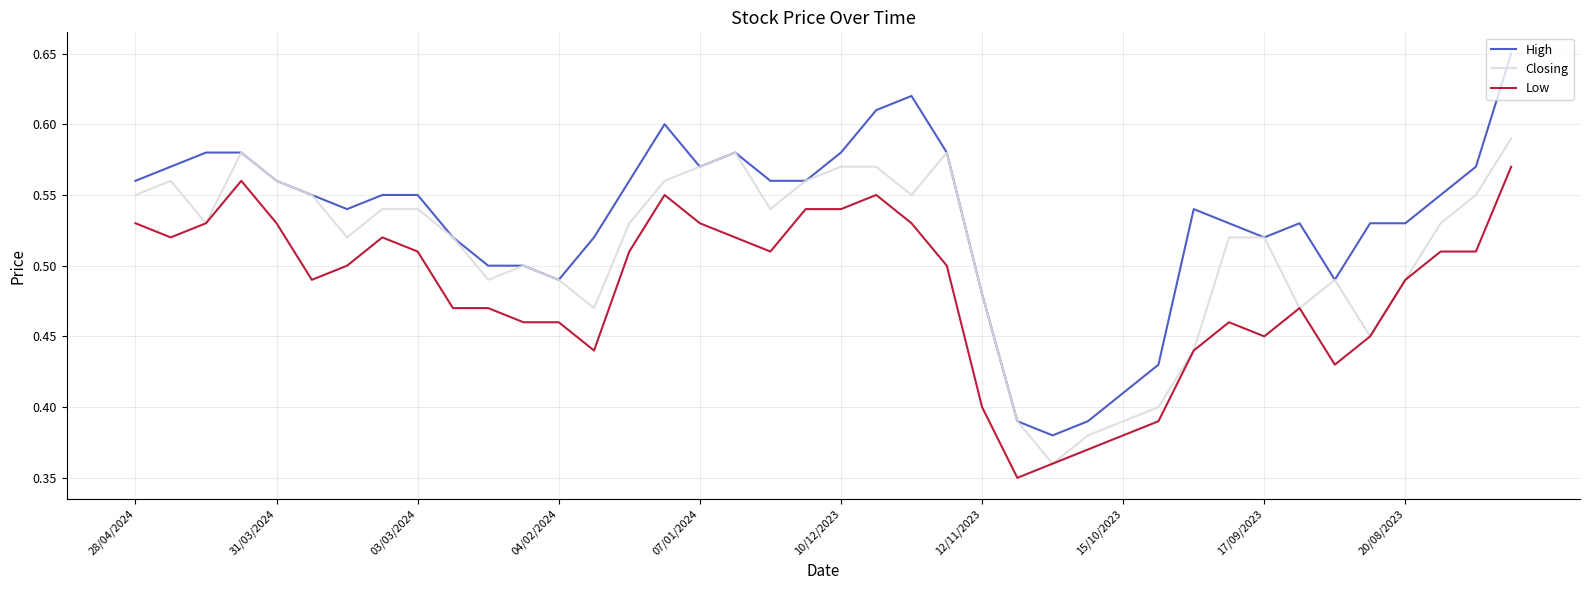

True or false: High and Low intersect in this chart.

False